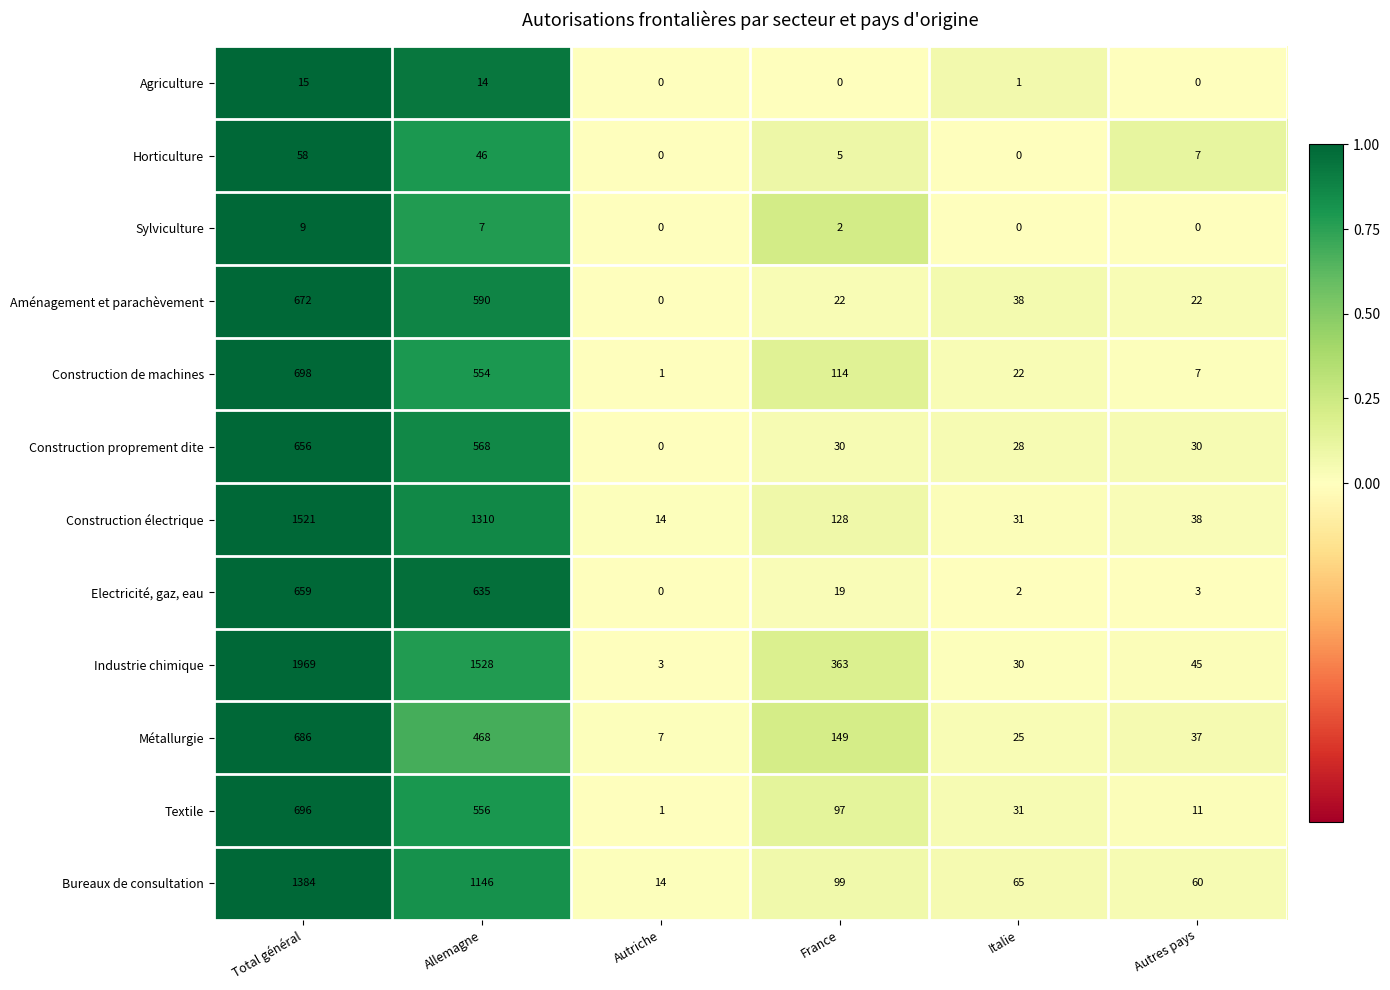

At which category is the sum across all series the highest?

Total général